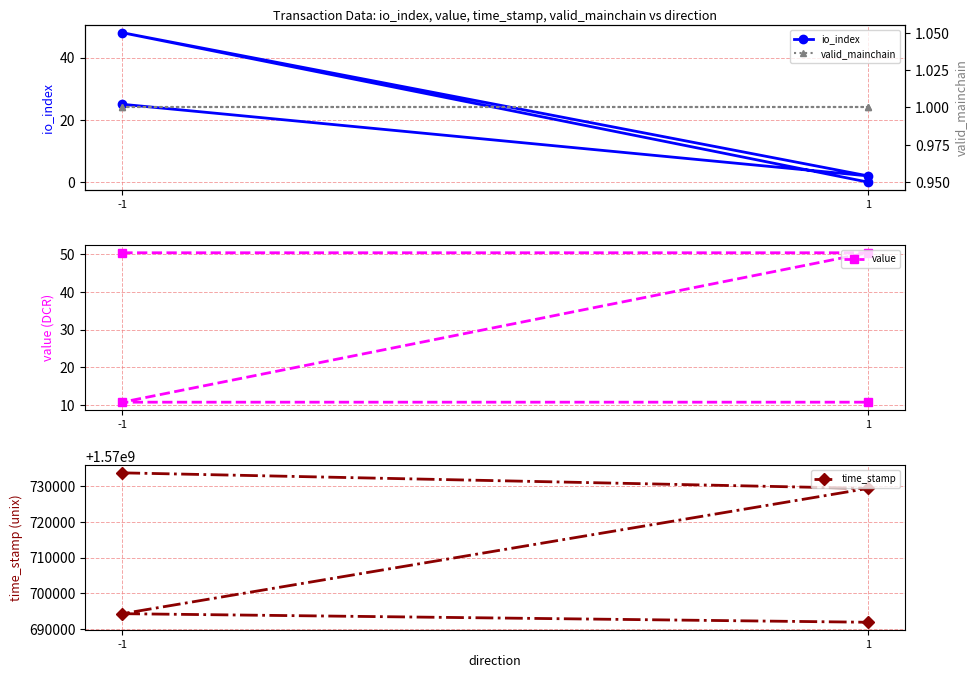

Rank the series by their maximum value, from highest to lowest.

time_stamp, value, io_index, valid_mainchain